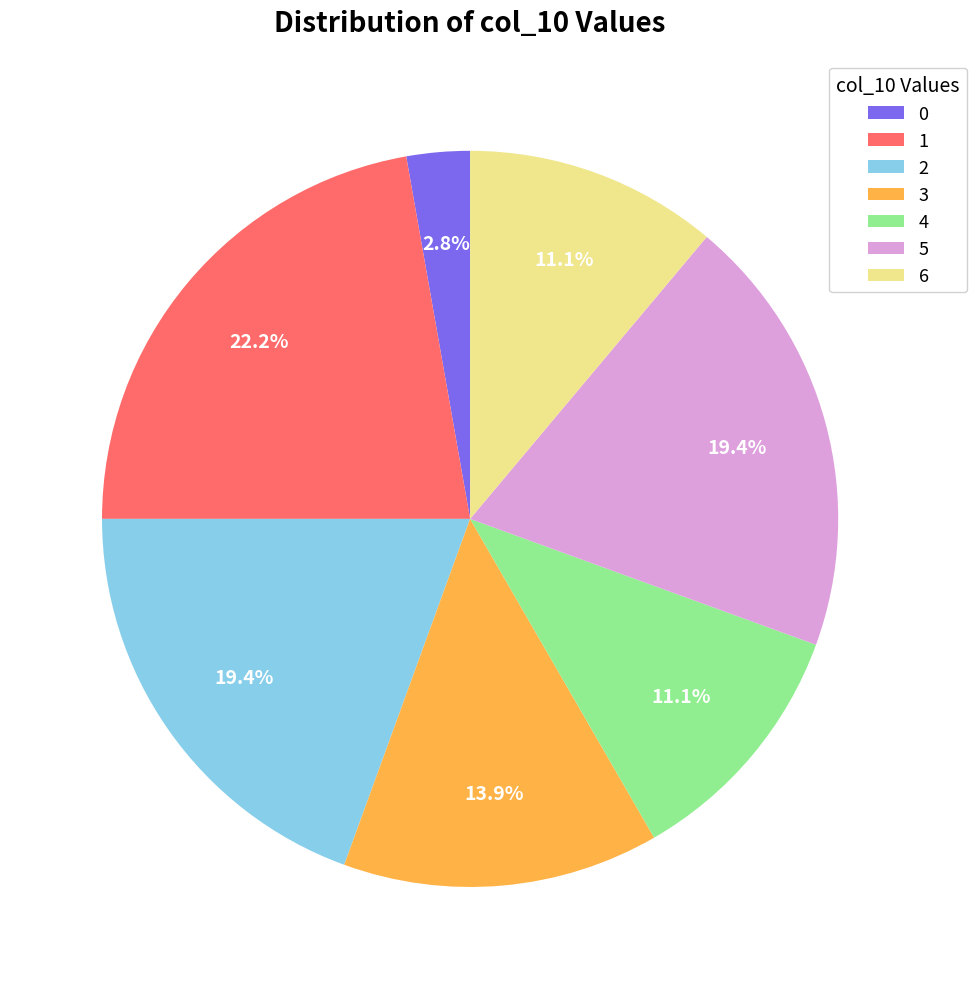

What percentage is NOT represented by 5?

80.6%